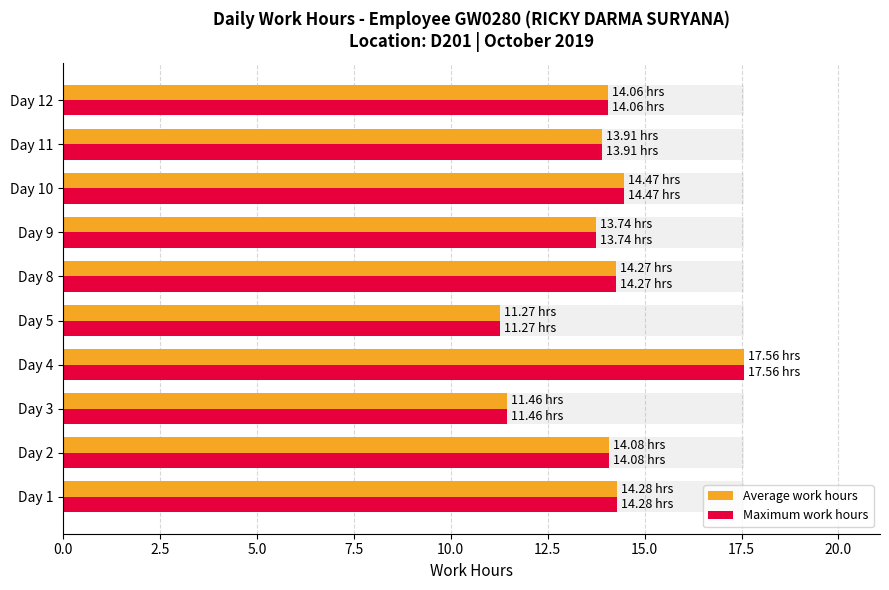

What is the difference between the maximum and minimum values in the Maximum work hours series?

6.3